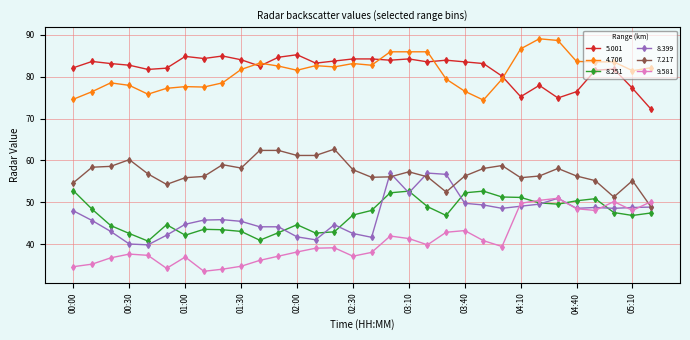

List the series in order of their peak value, lowest first.

9.581, 8.251, 8.399, 7.217, 5.001, 4.706